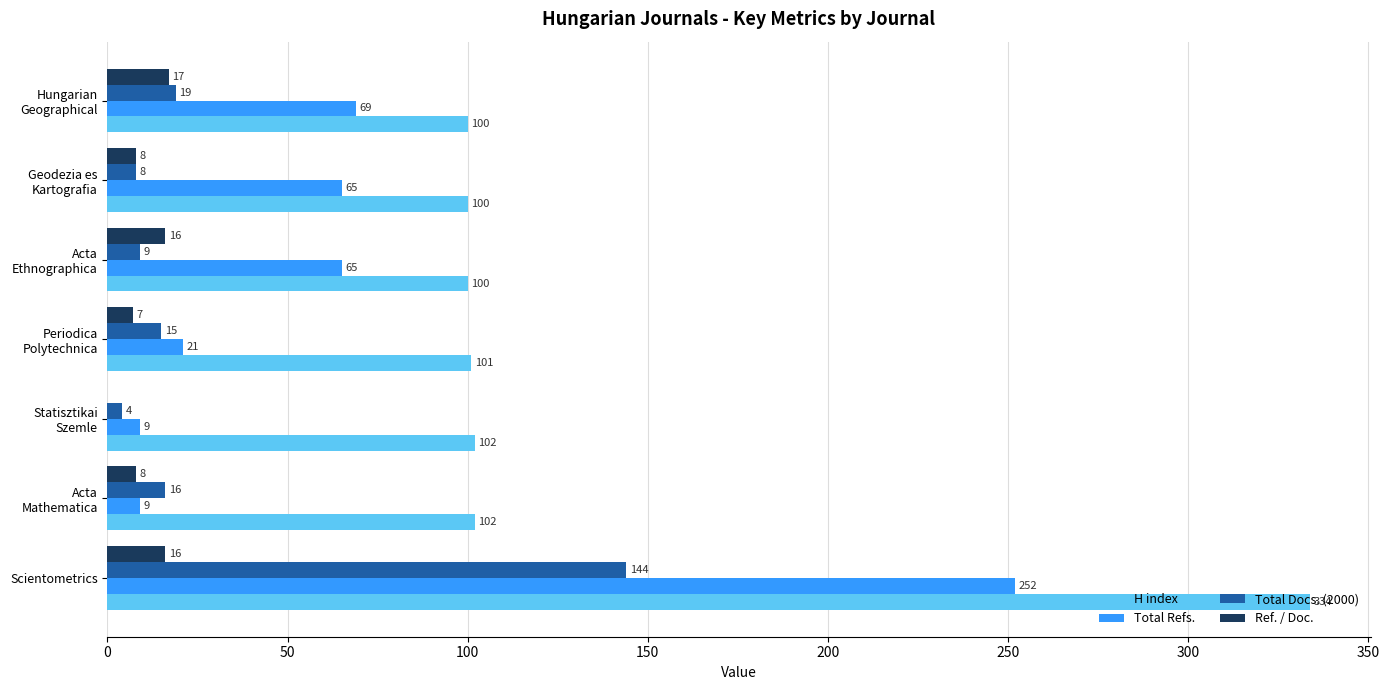

What is the average value of the Total Refs. series?

70